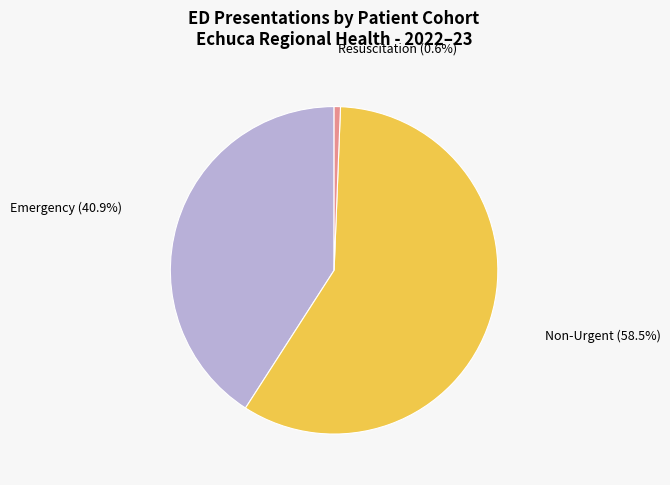

Which category has the biggest portion of the pie?

Non-Urgent